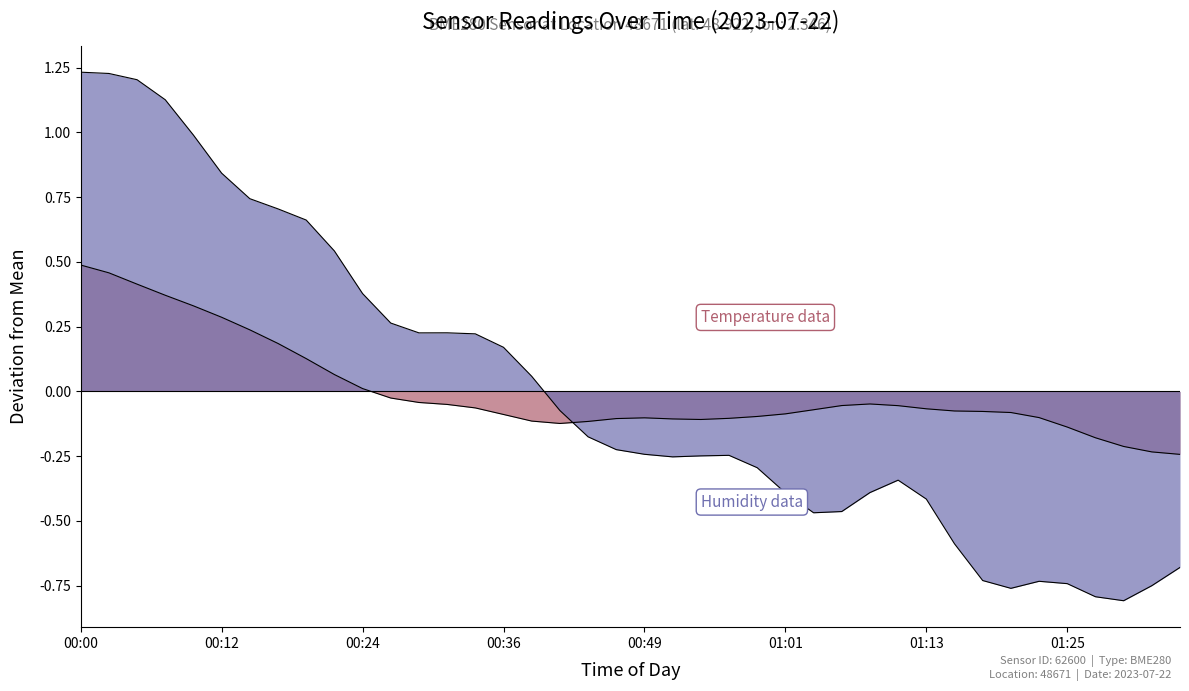

What position from the right is 00:44?

22